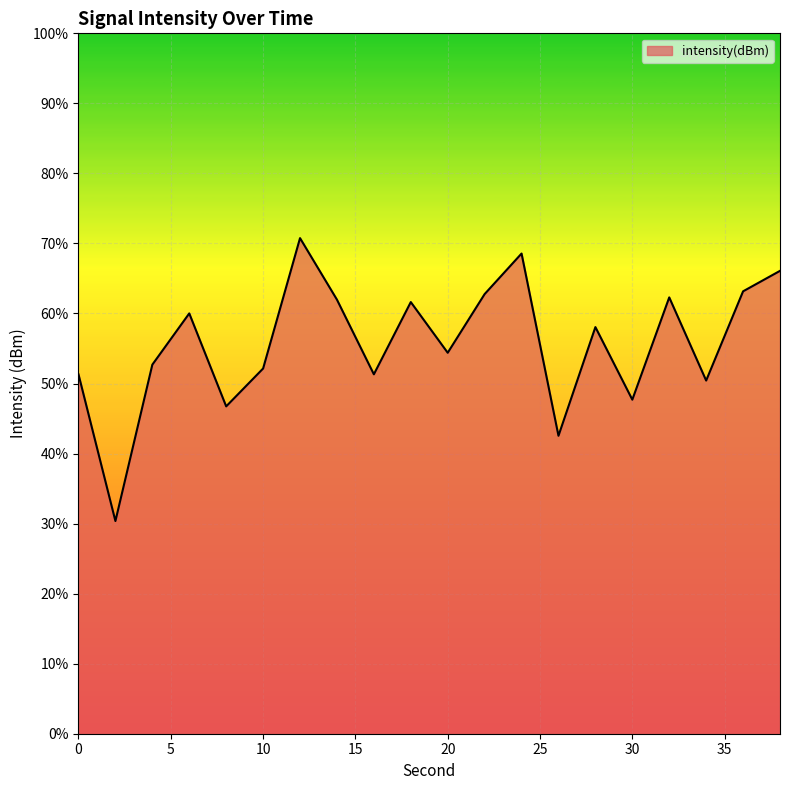

What is the minimum value shown in the chart?

30.4